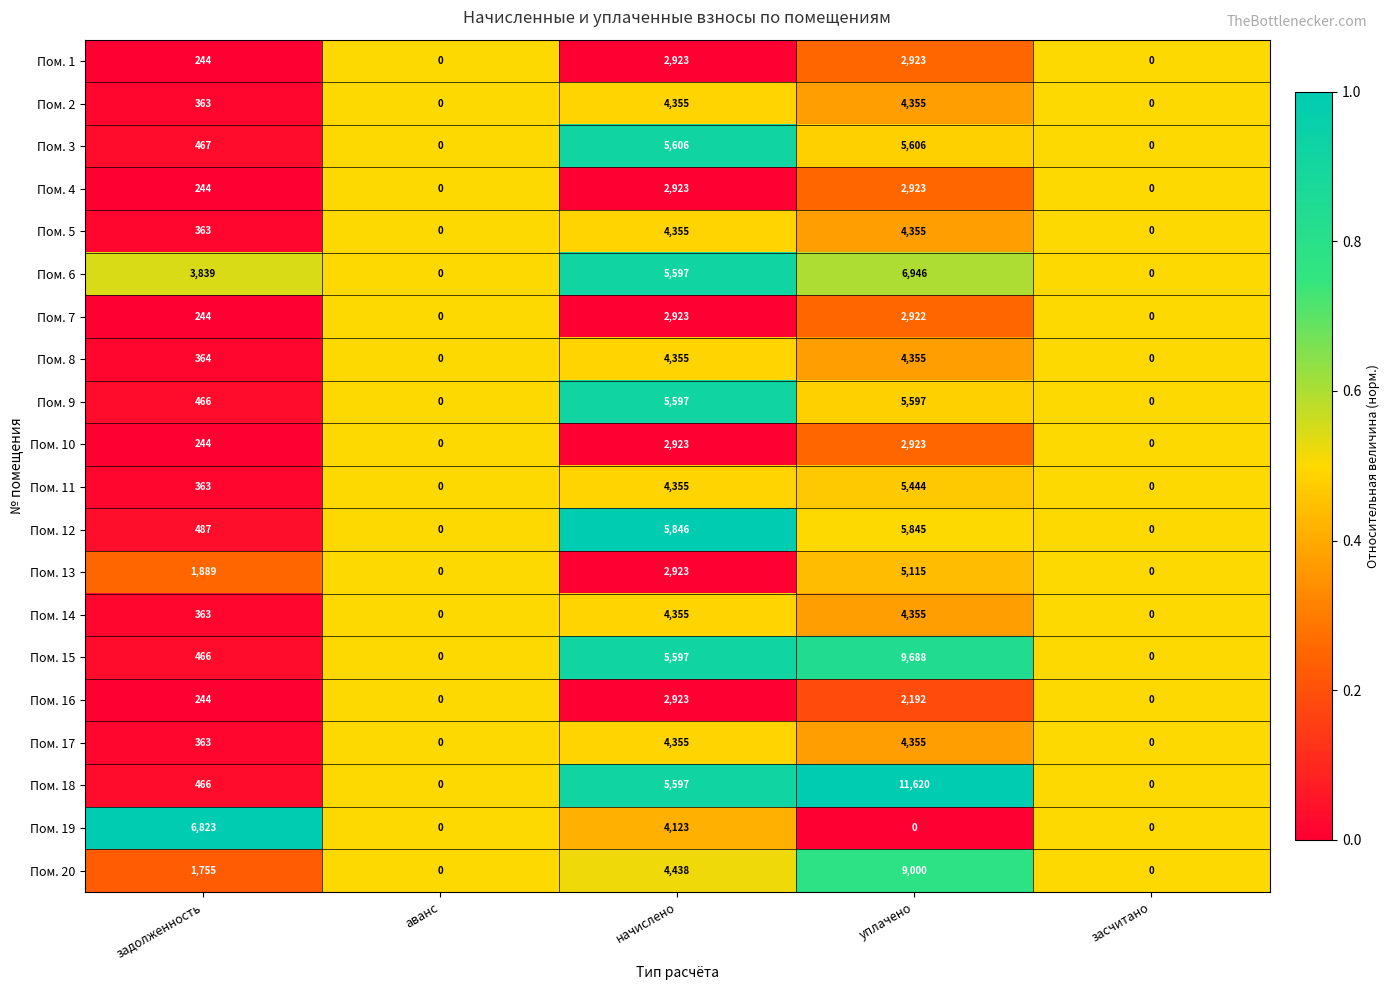

The Пом. 13 series shows -2756 at аванс. True or false?

False